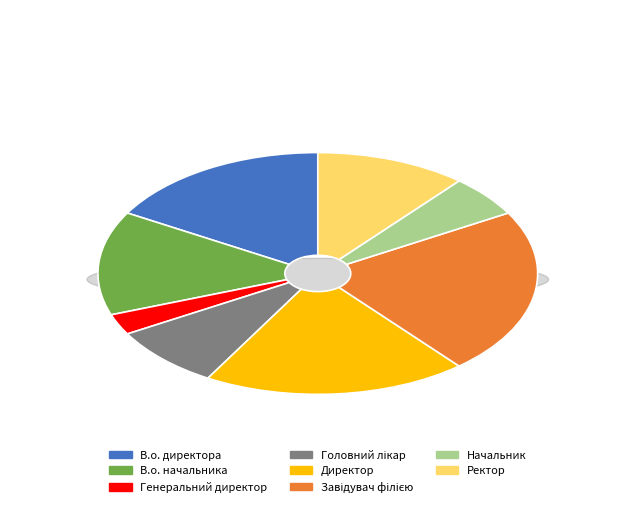

To the nearest percent, what is the average slice percentage?

12%